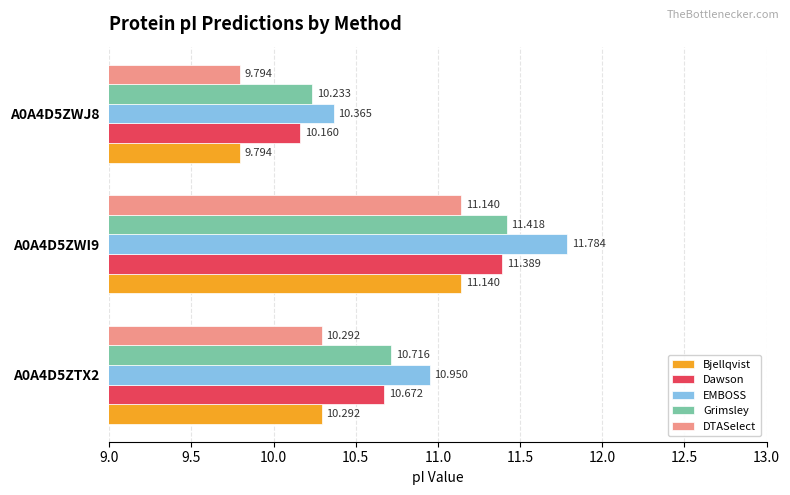

Between A0A4D5ZTX2 and A0A4D5ZWJ8, which series saw the biggest shift?

EMBOSS